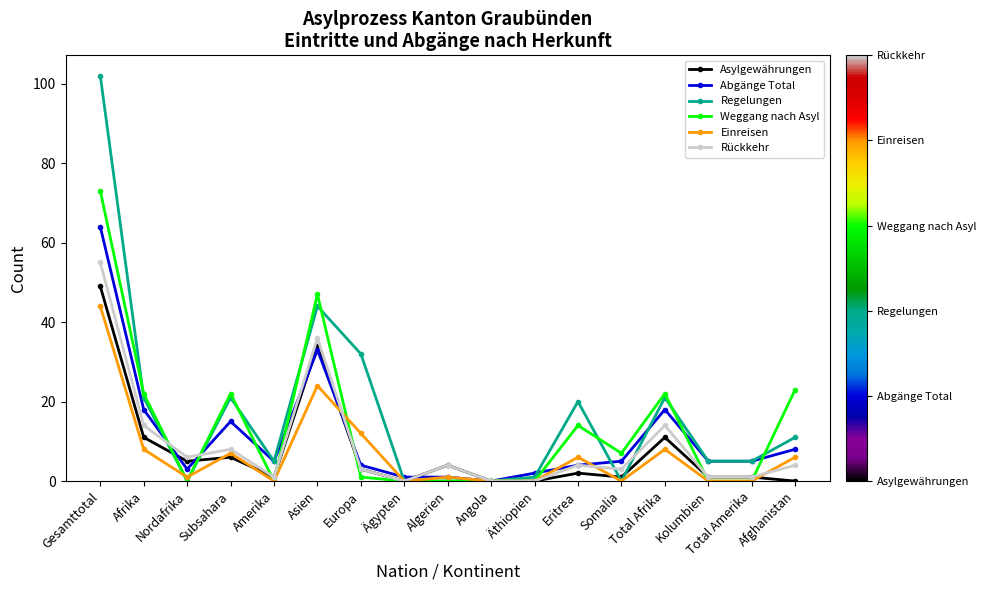

Between which two adjacent categories do Regelungen and Weggang nach Asyl first intersect?

Gesamttotal and Afrika